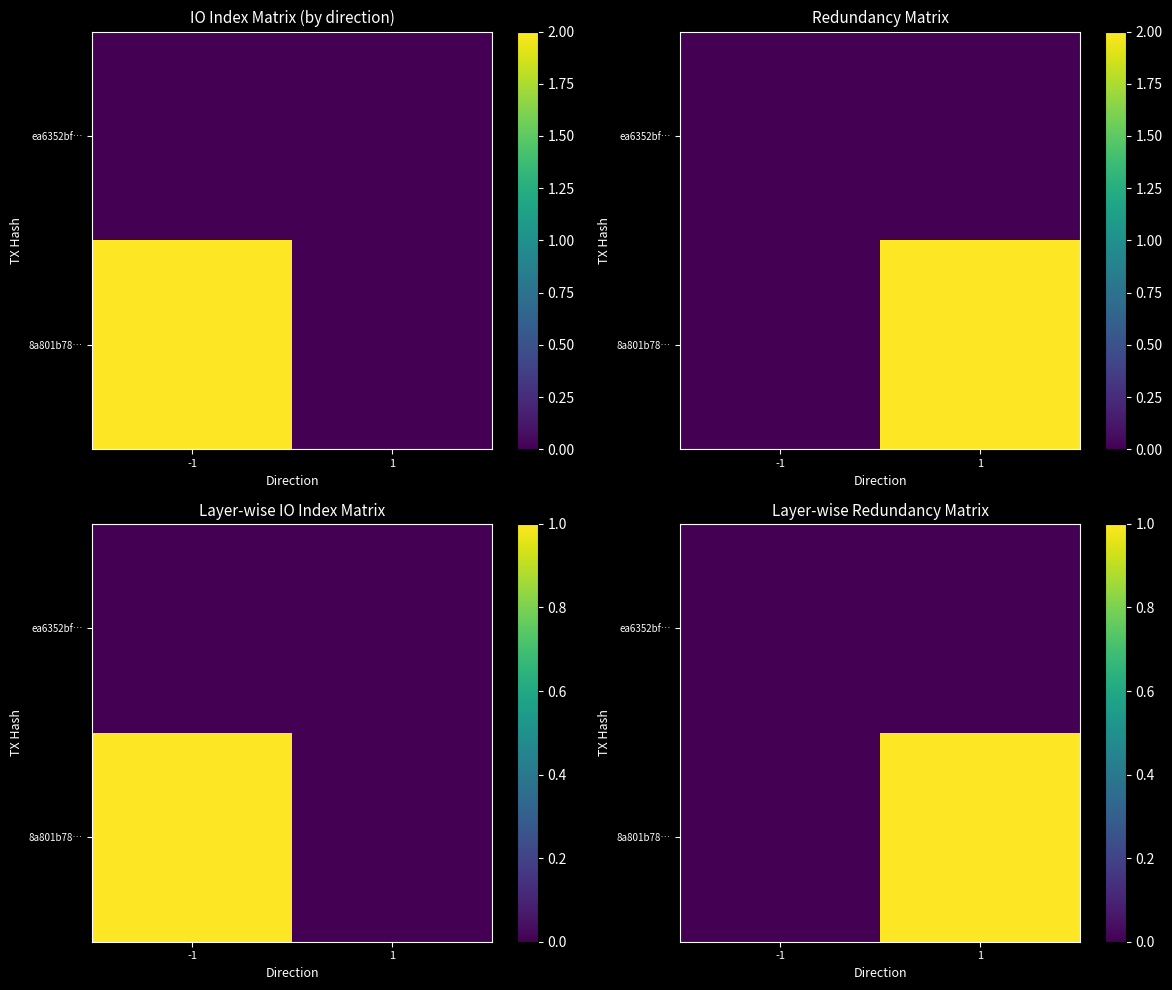

What is the difference between the 8a801b78… values at 1 and -1?

1